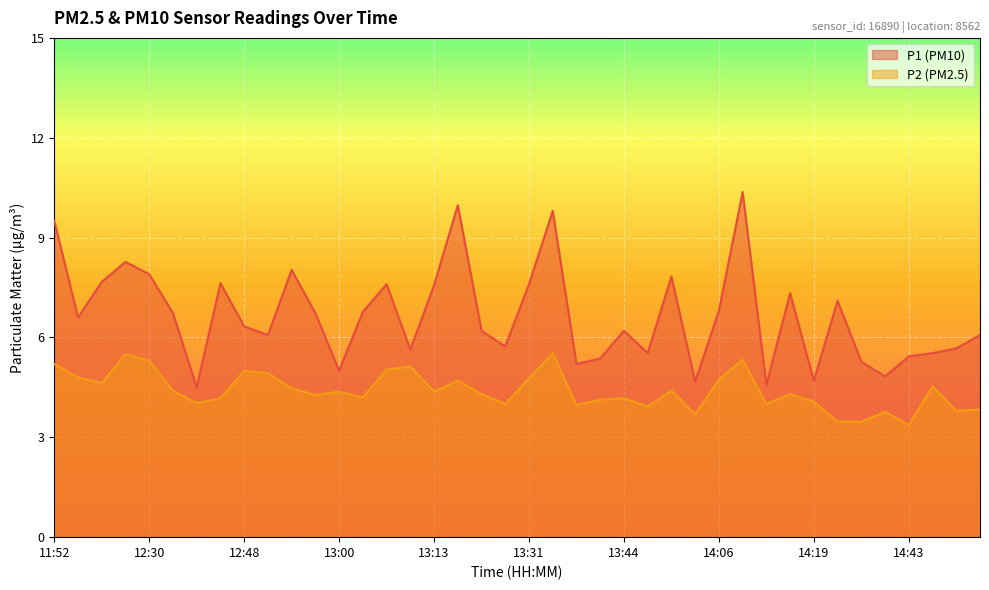

Which series has the largest range (max minus min)?

P1 (PM10)